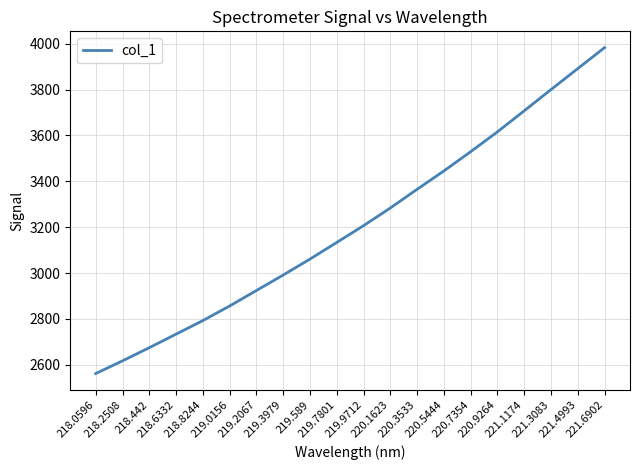

What is the minimum value shown in the chart?

2561.9